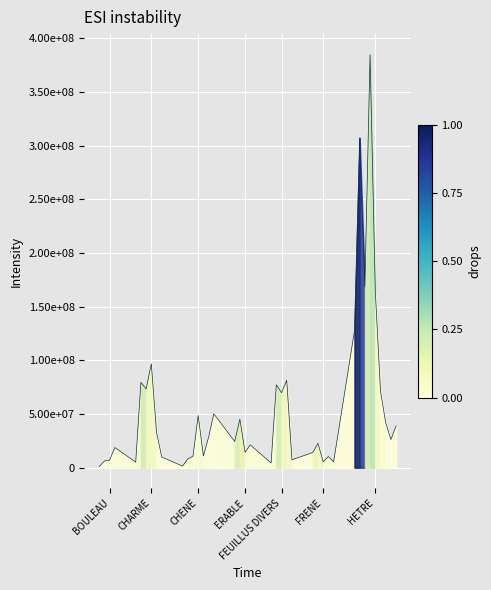

Does the chart have visible grid lines?

Yes